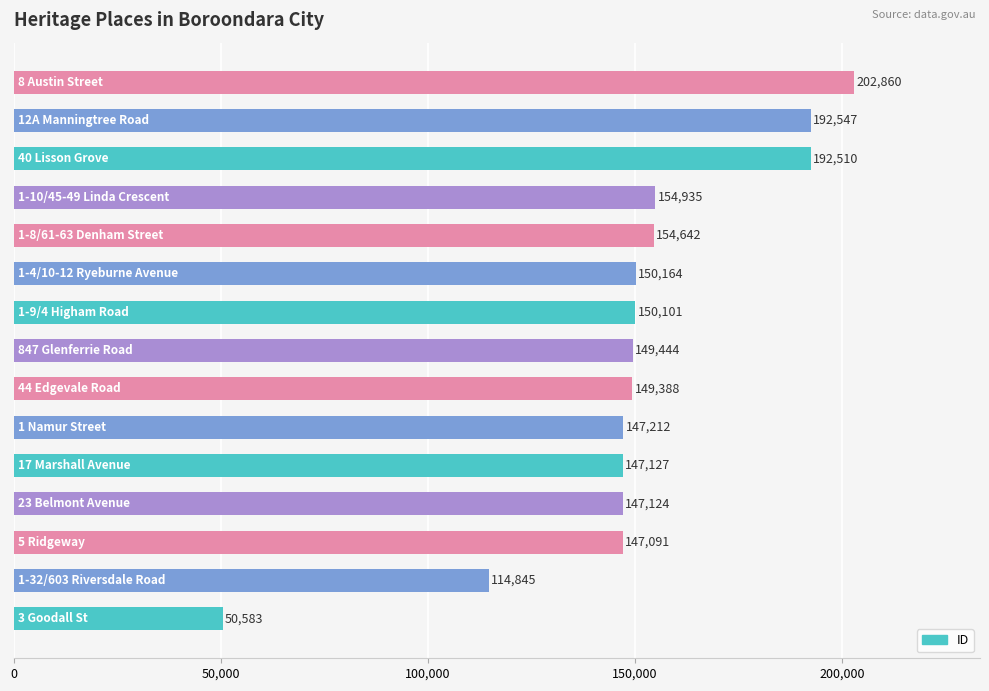

What is the minimum value shown in the chart?

50583